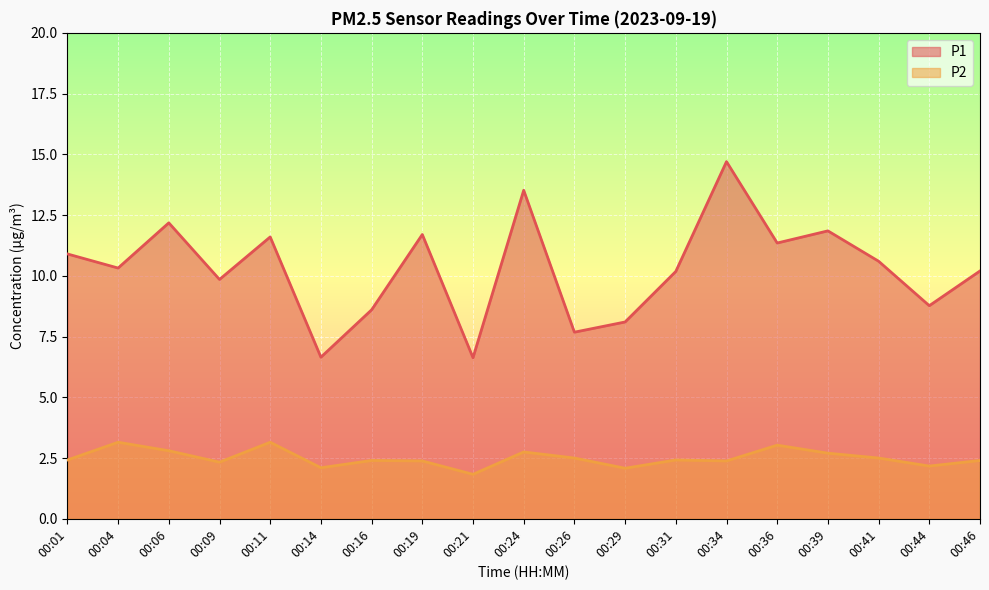

How many lines are shown in the chart?

2